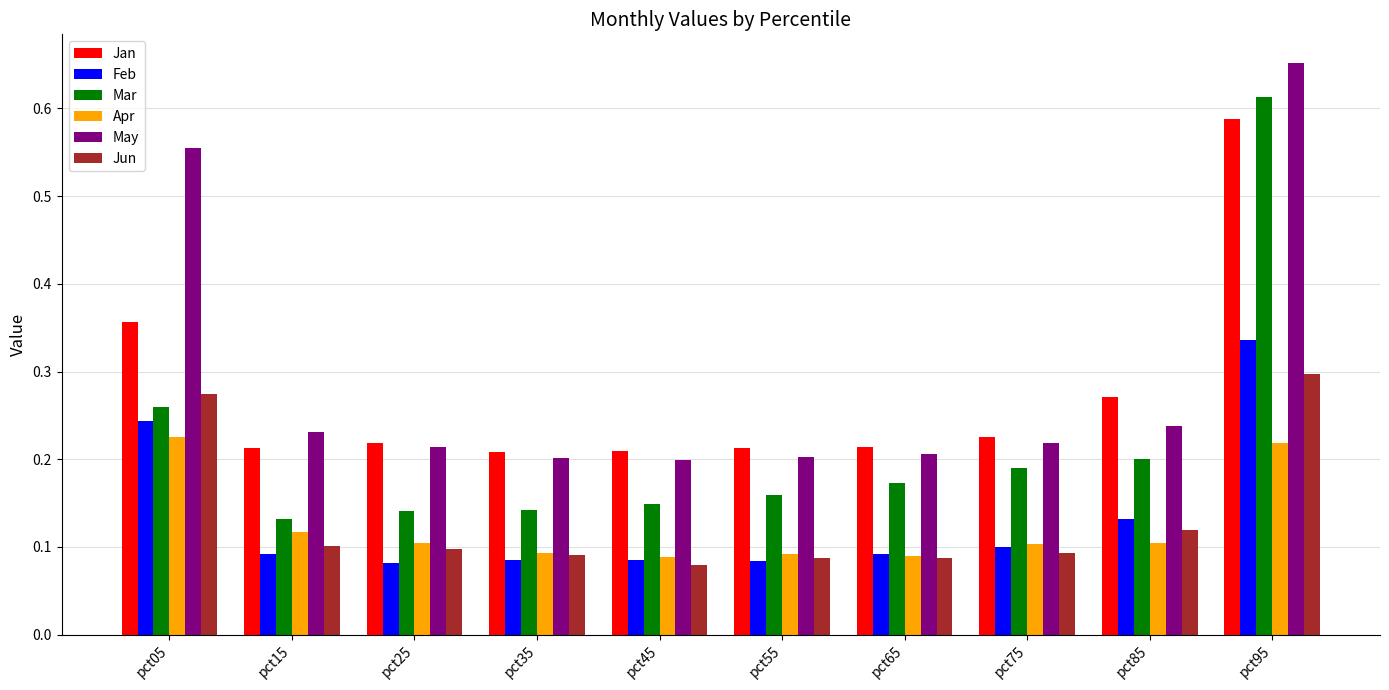

At which category does the chart reach its peak across all series?

pct95